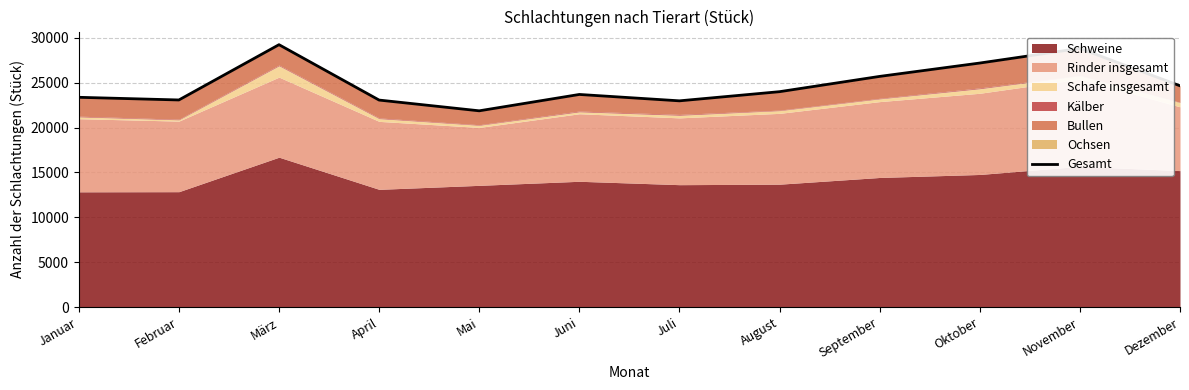

List the labels in order of value, smallest first.

Mai, Juli, April, Februar, Januar, Juni, August, Dezember, September, Oktober, November, März